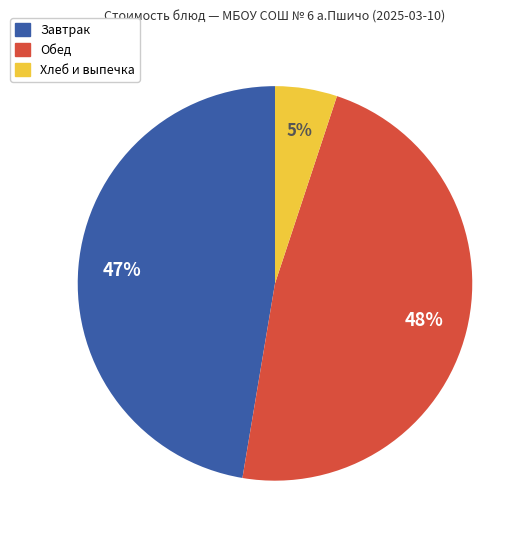

To the nearest percent, what is the average slice percentage?

33%